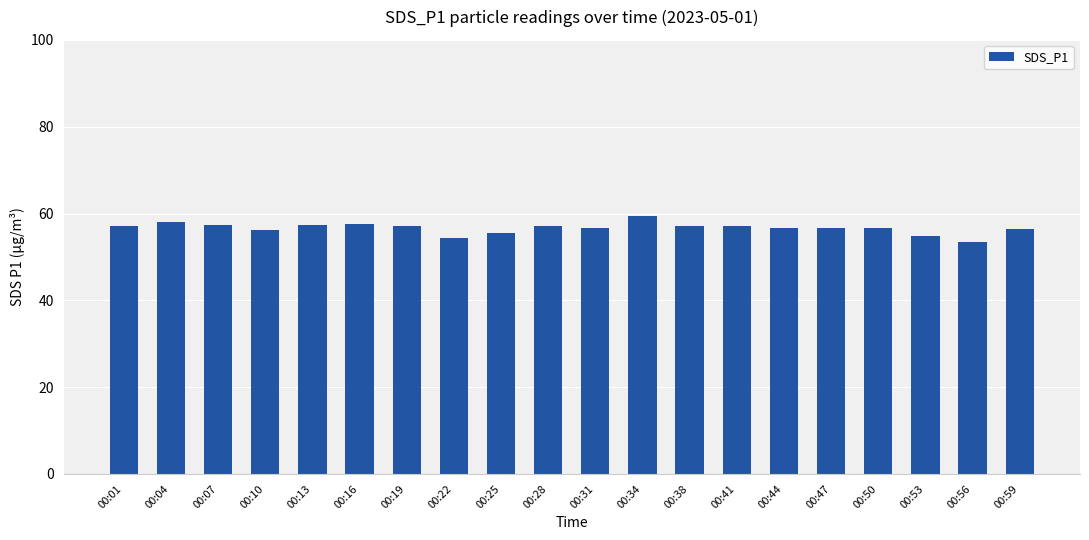

What is the difference between the values at 00:22 and 00:50?

2.2